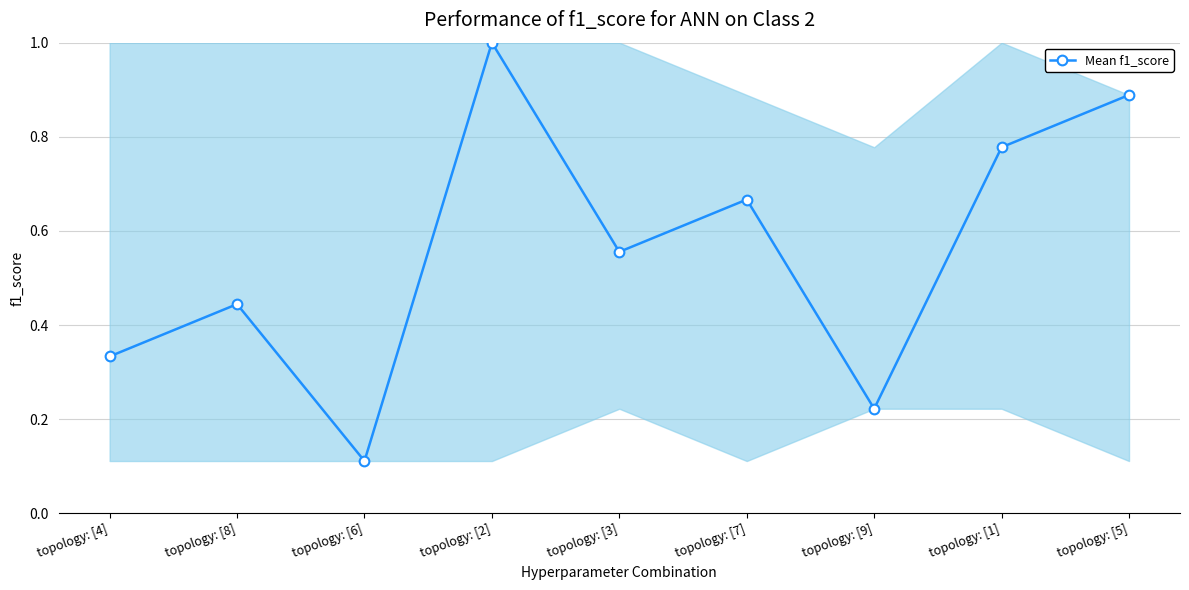

Which label corresponds to the largest value in the chart?

topology: [2]